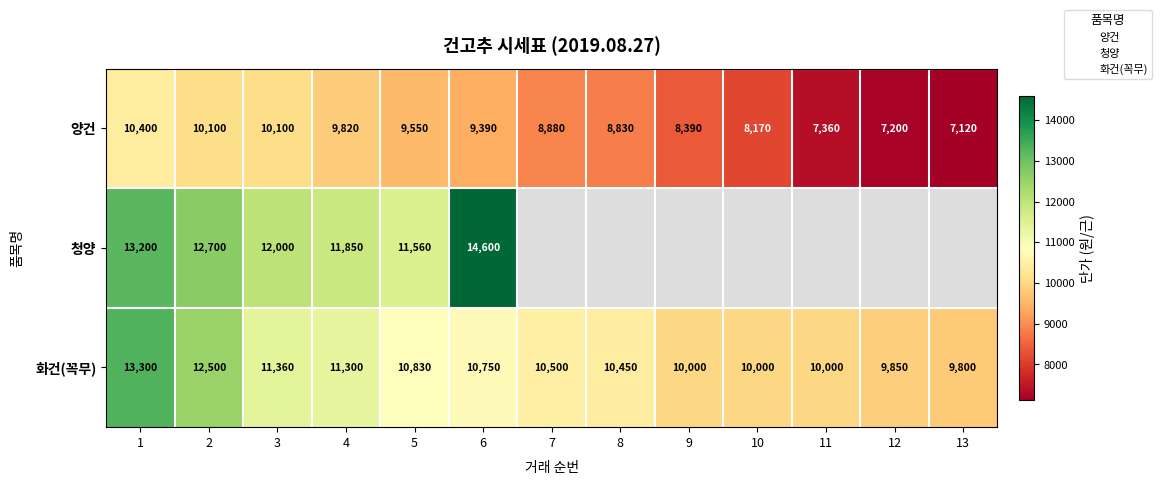

What is the minimum value for 청양?

11560.0